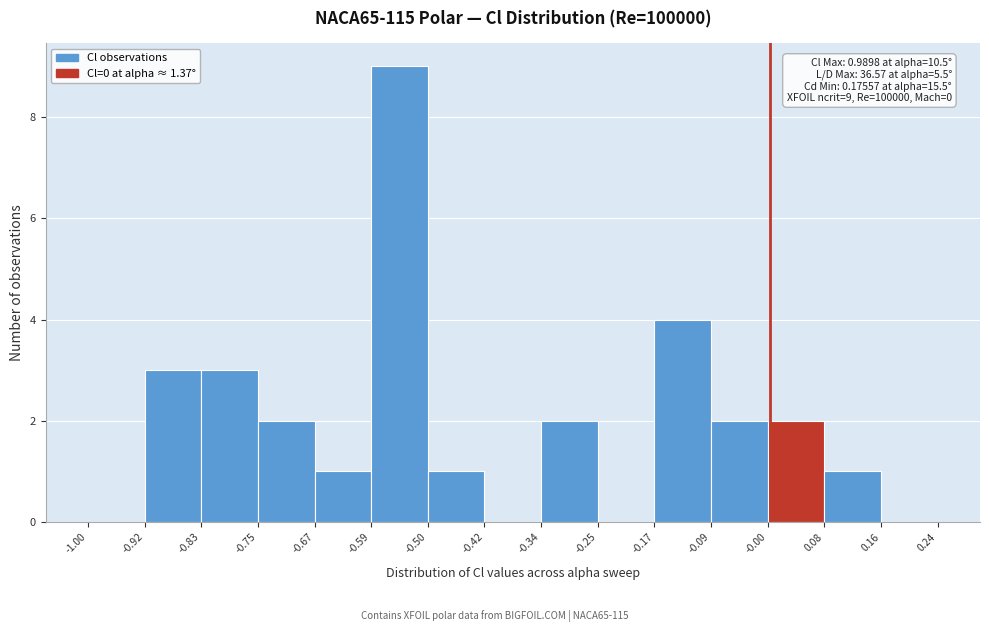

Over which range of the x-axis is the bar tallest?

-0.59 to -0.50